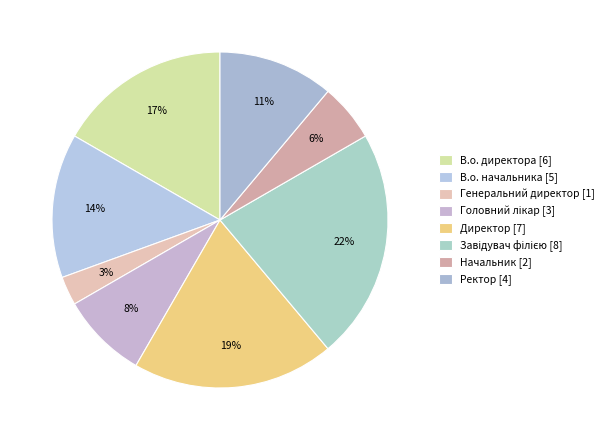

What is the ratio of the value at Начальник to the value at Ректор?

0.5